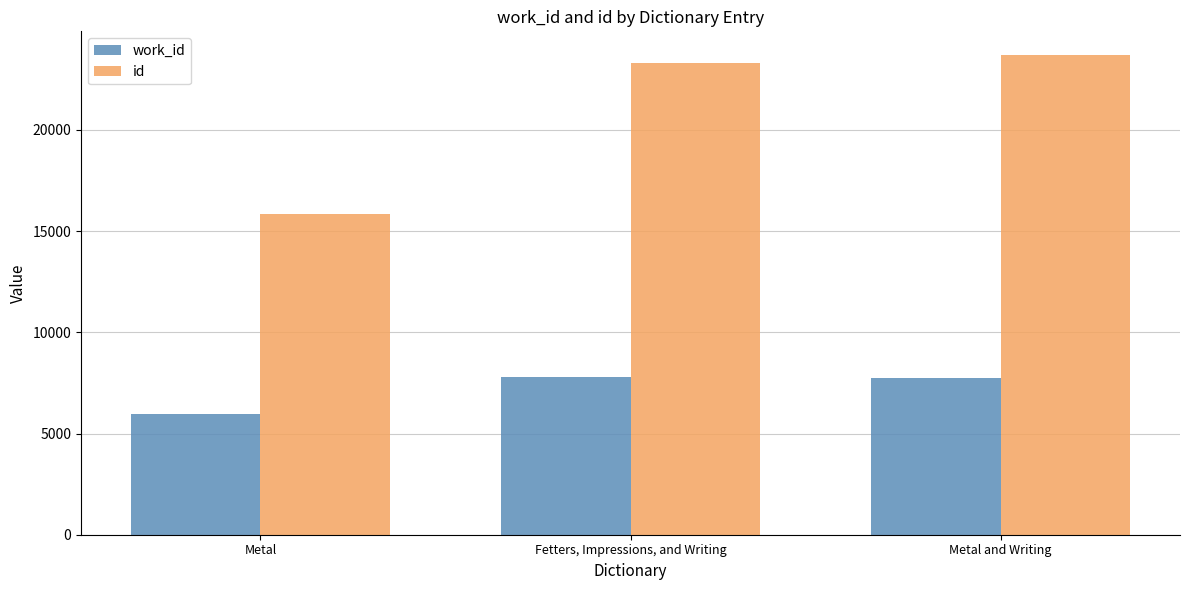

True or false: id has a value of 15863 at Metal.

True